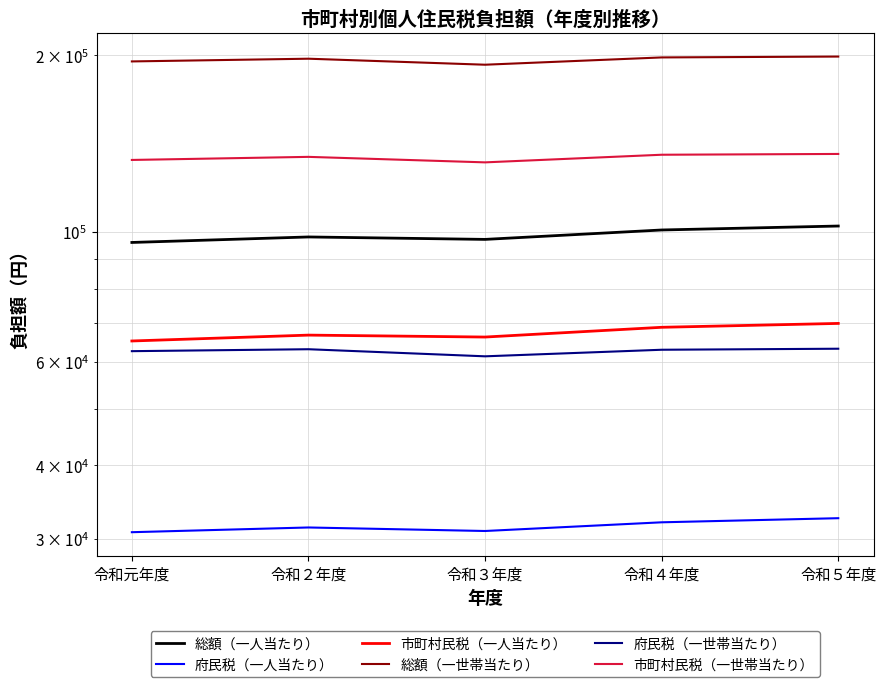

What is the total value across all series at 令和４年度?

598425.8